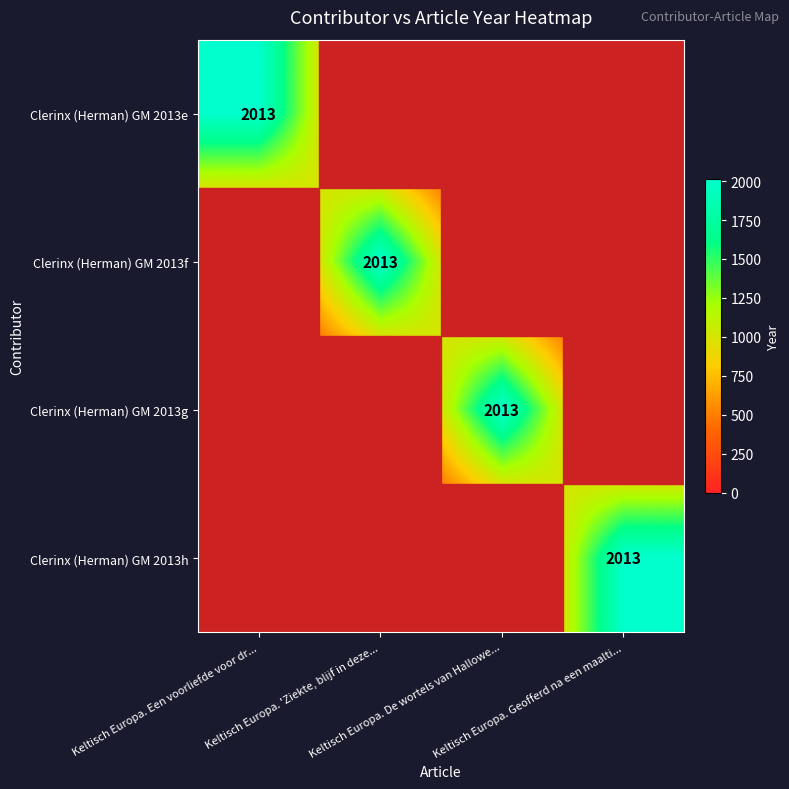

At which label is Clerinx (Herman) GM 2013h closest to 1006?

Keltisch Europa. Een voorliefde voor dr...